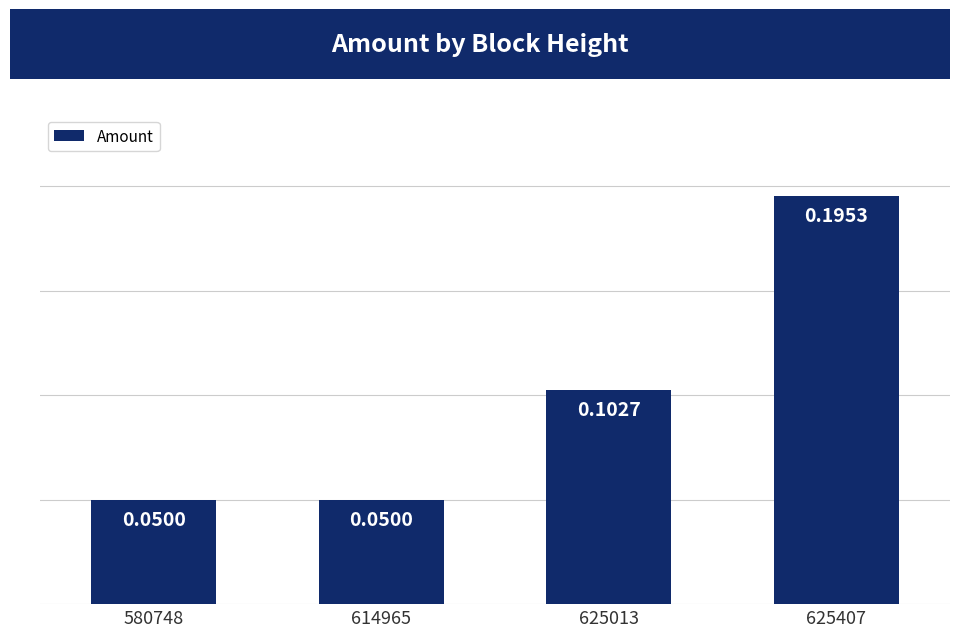

What is the sum of all values?

0.4